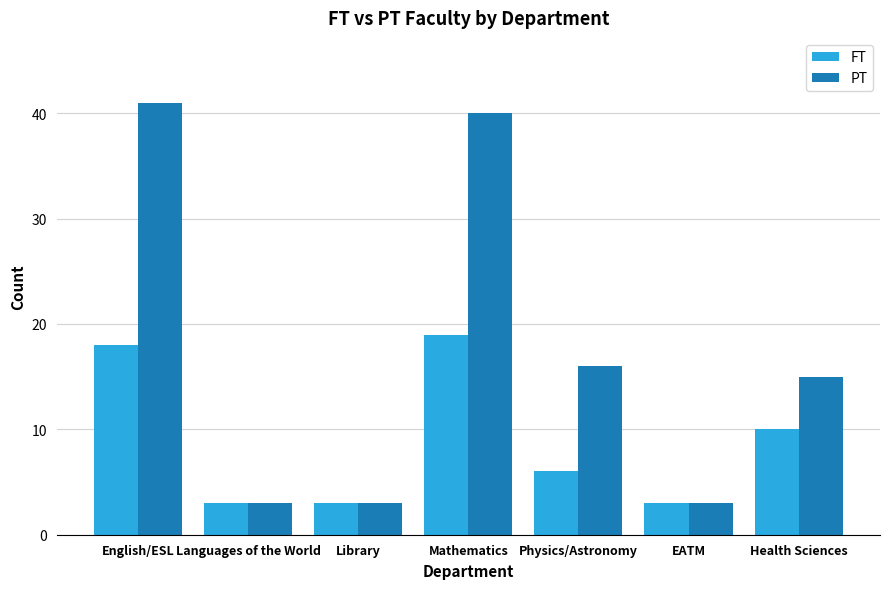

What is the difference between the FT values at Physics/Astronomy and English/ESL?

12